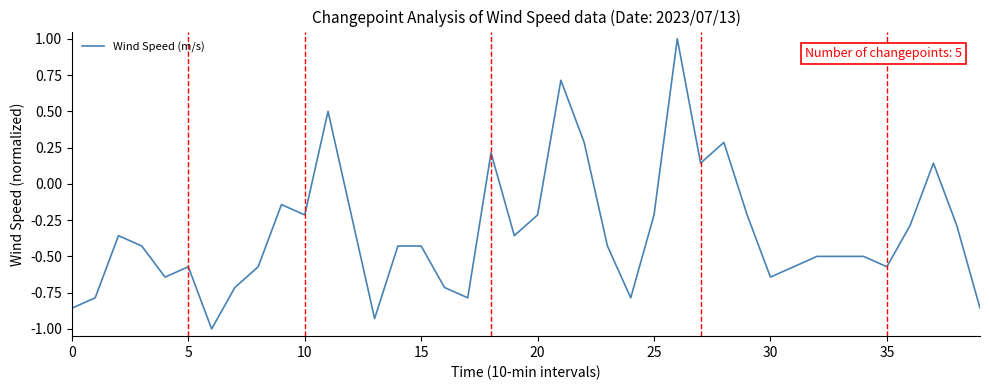

What is the minimum value shown in the chart?

-1.0